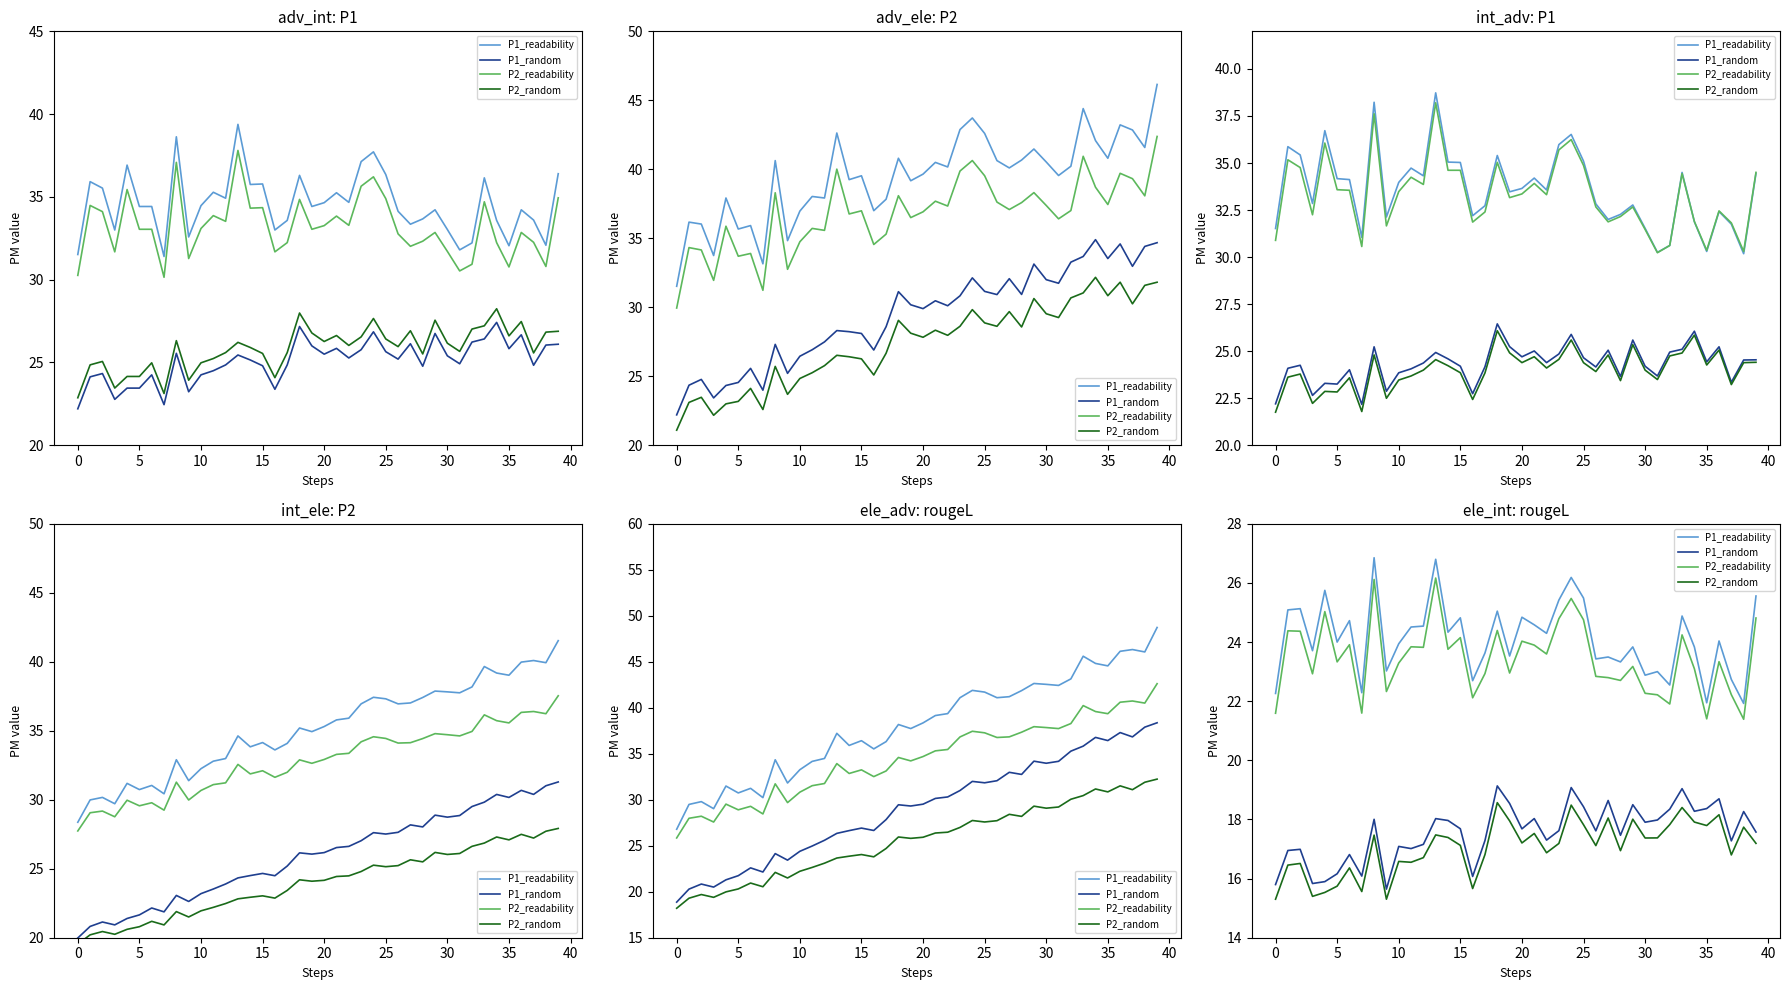

True or false: P1_random has more than 1 interior local peaks.

True